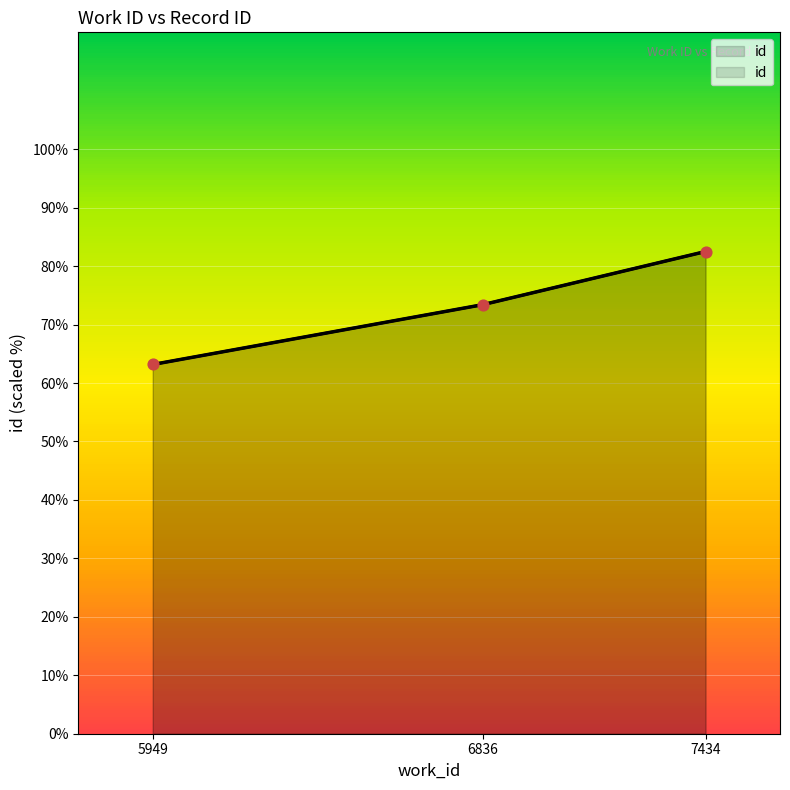

What is the change in value from 5949 to 6836?

+10.2